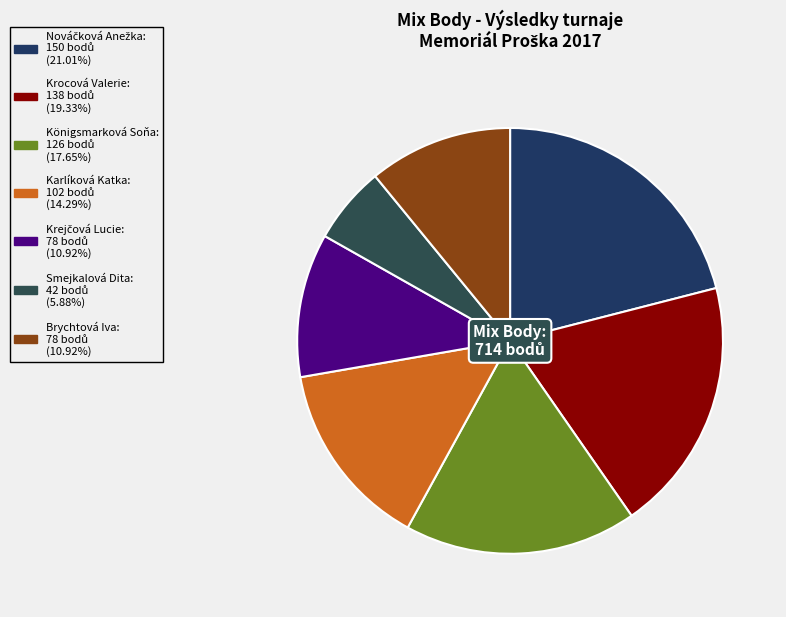

To the nearest percent, what percentage of the pie is Nováčková Anežka?

21%